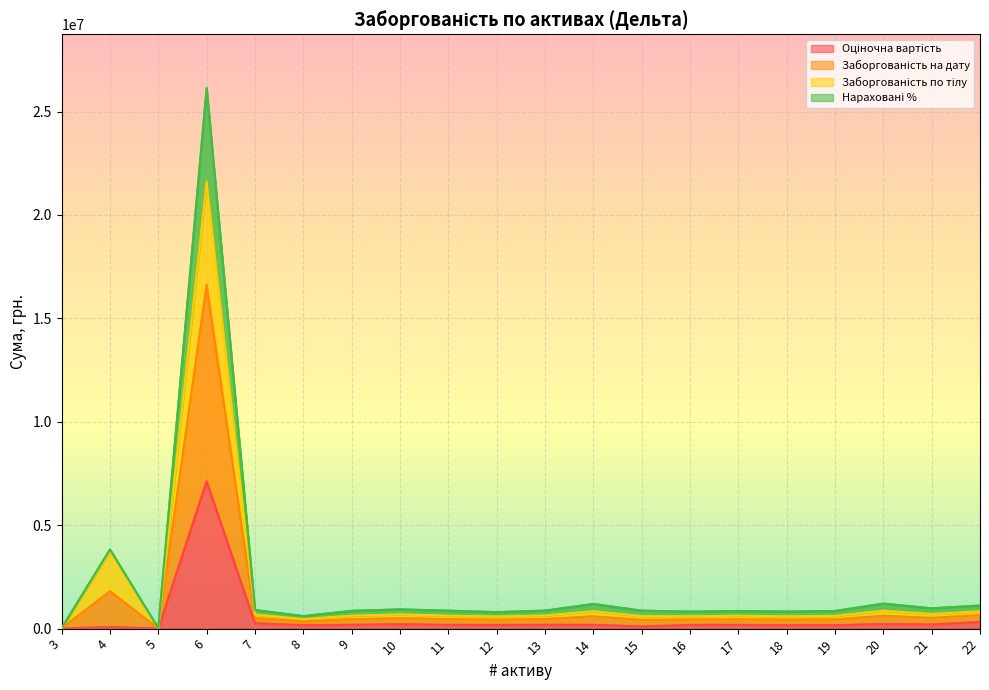

In Заборгованість на дату, how many points are higher than both neighbors (excluding endpoints)?

6